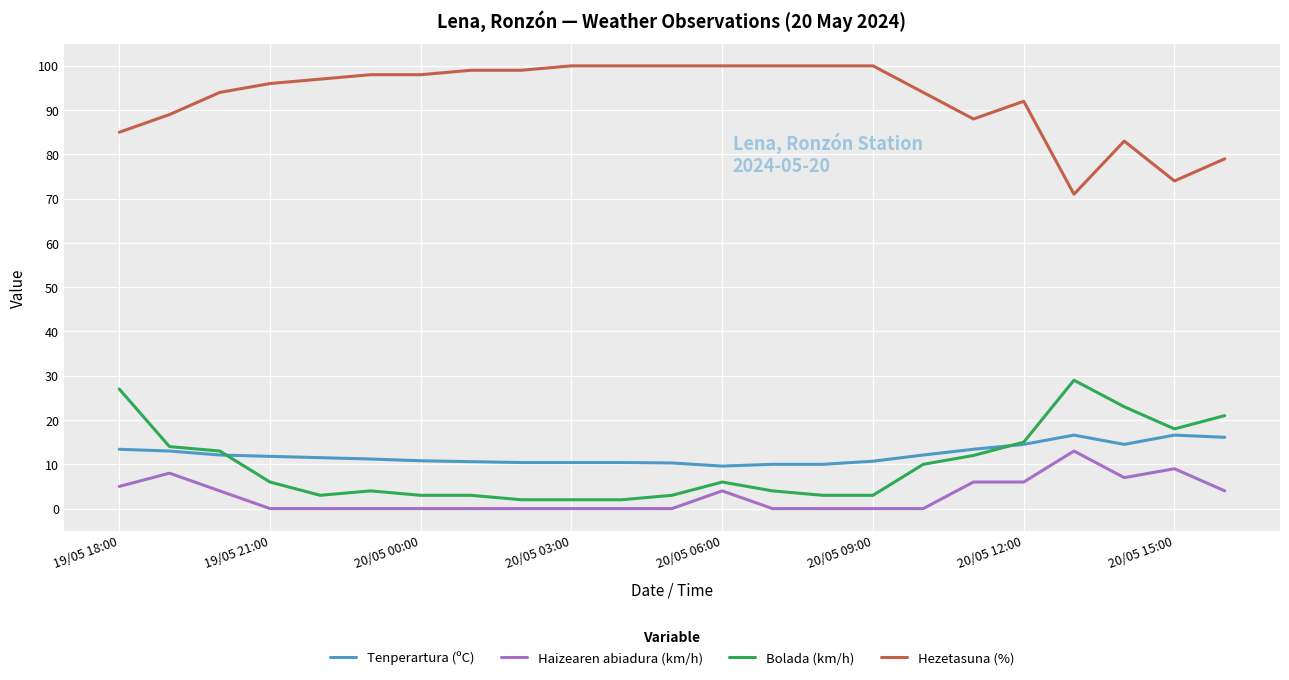

True or false: Hezetasuna (%) and Haizearen abiadura (km/h) cross at least once.

False